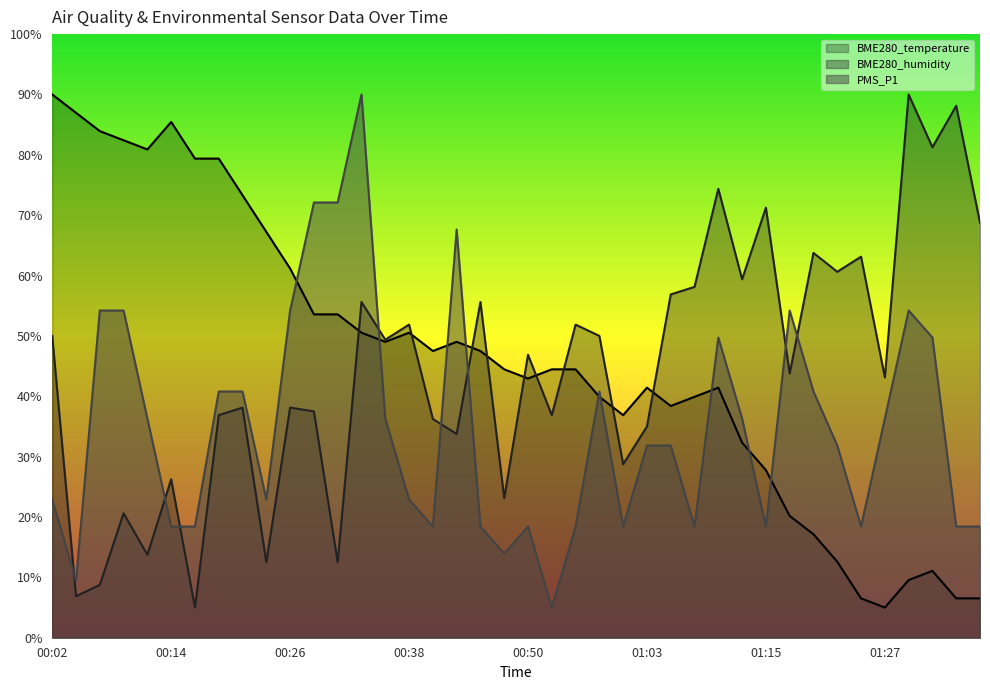

Reading right to left, extract all data points from this chart.

BME280_temperature: 01:37=6.5	01:35=6.5	01:32=11.1	01:30=9.6	01:27=5.0	01:25=6.5	01:22=12.6	01:20=17.1	01:18=20.2	01:15=27.8	01:13=32.3	01:10=41.4	01:07=39.9	01:05=38.4	01:03=41.4	01:00=36.9	00:58=39.9	00:55=44.5	00:53=44.5	00:50=42.9	00:48=44.5	00:46=47.5	00:43=49.0	00:41=47.5	00:38=50.5	00:36=49.0	00:33=50.5	00:31=53.6	00:29=53.6	00:26=61.2	00:24=67.2	00:21=73.3	00:19=79.4	00:16=79.4	00:14=85.4	00:12=80.9	00:09=82.4	00:07=83.9	00:04=87.0	00:02=90.0
BME280_humidity: 01:37=68.7	01:35=88.1	01:32=81.2	01:30=90.0	01:27=43.1	01:25=63.1	01:22=60.6	01:20=63.7	01:18=43.7	01:15=71.2	01:13=59.4	01:10=74.4	01:07=58.1	01:05=56.9	01:03=35.0	01:00=28.7	00:58=50.0	00:55=51.9	00:53=36.9	00:50=46.9	00:48=23.1	00:46=55.6	00:43=33.7	00:41=36.3	00:38=51.9	00:36=49.4	00:33=55.6	00:31=12.5	00:29=37.5	00:26=38.1	00:24=12.5	00:21=38.1	00:19=36.9	00:16=5.0	00:14=26.2	00:12=13.7	00:09=20.6	00:07=8.7	00:04=6.9	00:02=50.0
PMS_P1: 01:37=18.4	01:35=18.4	01:32=49.7	01:30=54.2	01:27=36.3	01:25=18.4	01:22=31.8	01:20=40.8	01:18=54.2	01:15=18.4	01:13=36.3	01:10=49.7	01:07=18.4	01:05=31.8	01:03=31.8	01:00=18.4	00:58=40.8	00:55=18.4	00:53=5.0	00:50=18.4	00:48=13.9	00:46=18.4	00:43=67.6	00:41=18.4	00:38=22.9	00:36=36.3	00:33=90.0	00:31=72.1	00:29=72.1	00:26=54.2	00:24=22.9	00:21=40.8	00:19=40.8	00:16=18.4	00:14=18.4	00:12=36.3	00:09=54.2	00:07=54.2	00:04=9.5	00:02=22.9